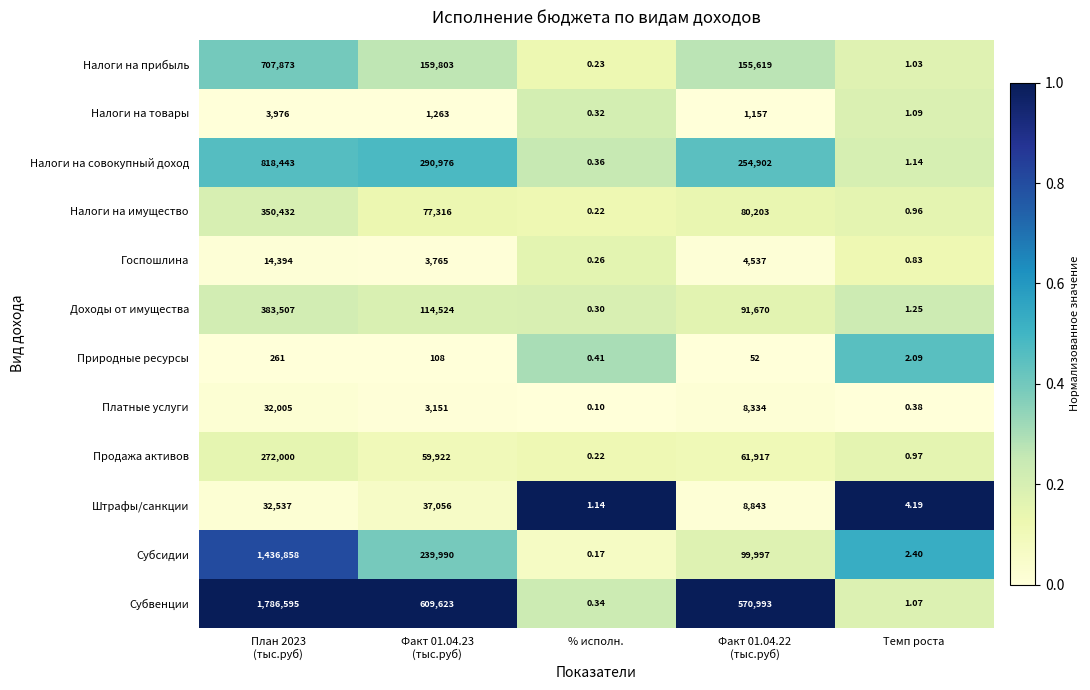

Which series has the largest total across all categories?

Субвенции